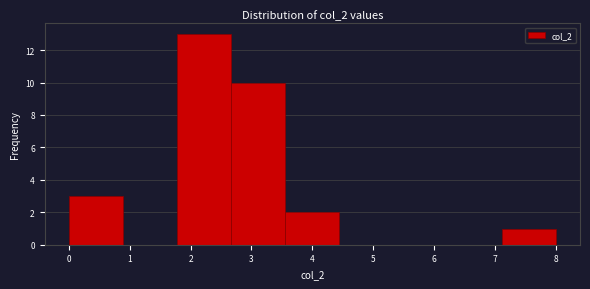

Reading left to right, list every bar in this chart as the range it spans on the x-axis followed by its height. Neither the bar edges nor the heights are printed on the chart, so give them approximately, as read against the axes.

0.0 to 0.9: 3
0.9 to 1.8: 0
1.8 to 2.7: 13
2.7 to 3.6: 10
3.6 to 4.4: 2
4.4 to 5.3: 0
5.3 to 6.2: 0
6.2 to 7.1: 0
7.1 to 8.0: 1